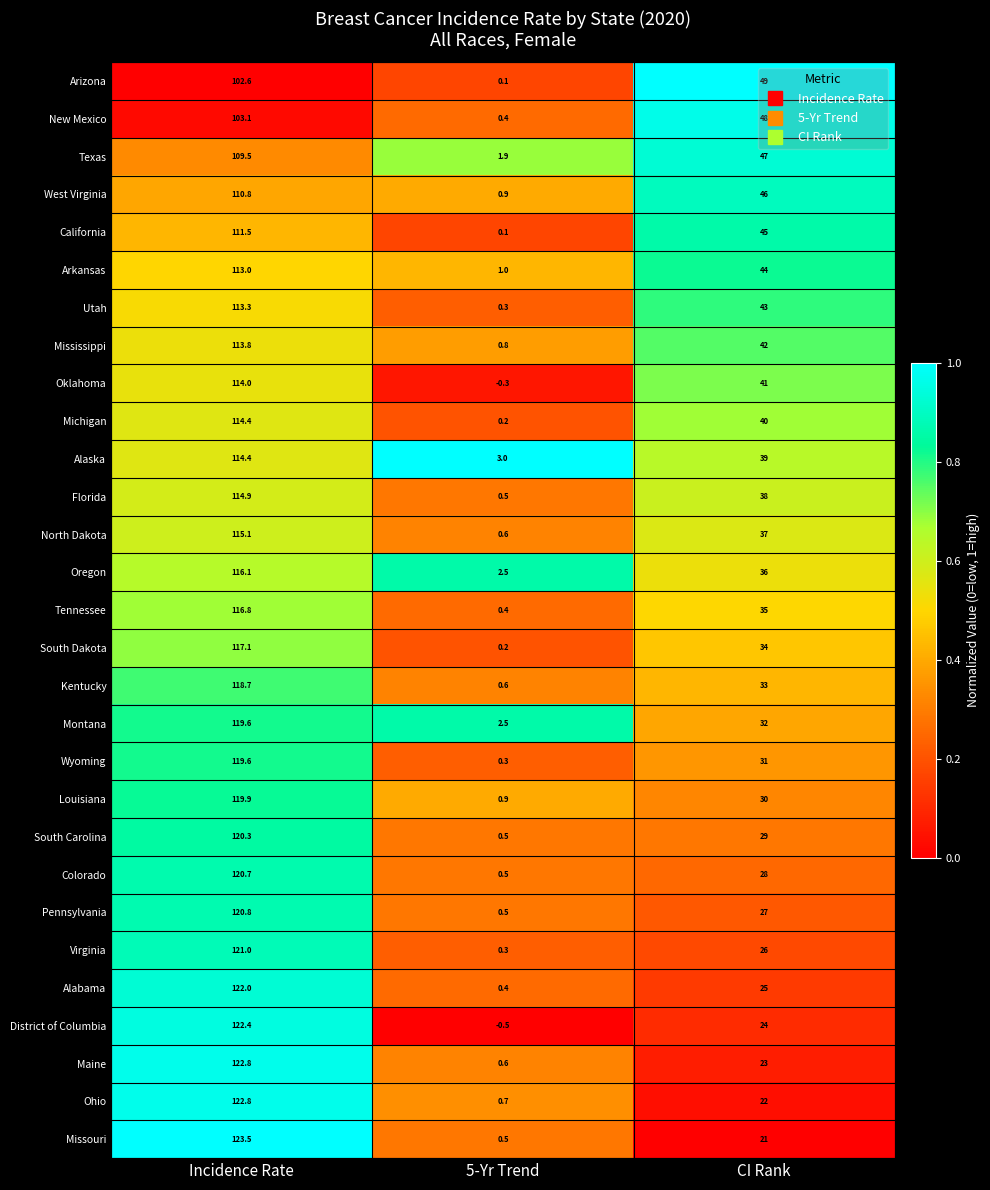

At which label is South Dakota closest to 58?

CI Rank